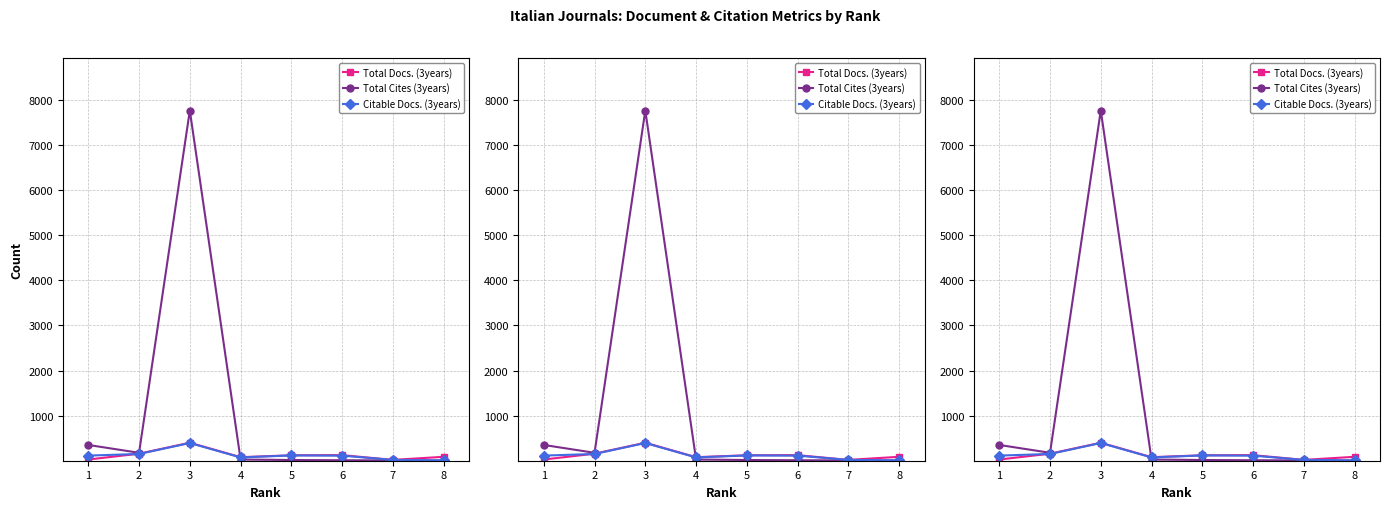

Rank the categories by Total Cites (3years) value from lowest to highest.

8, 7, 6, 5, 4, 2, 1, 3